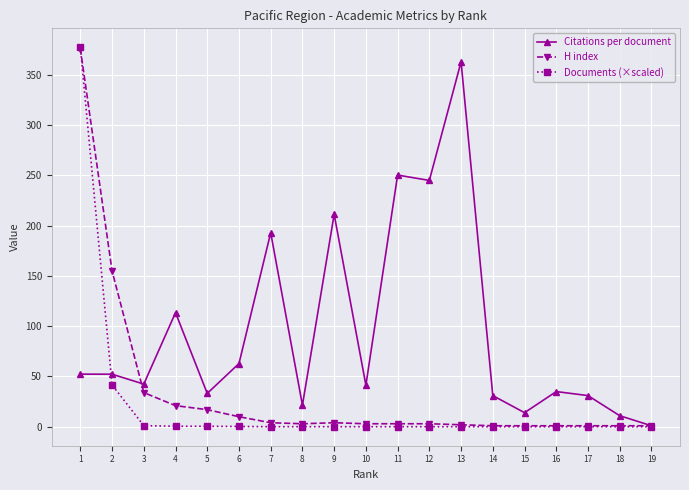

What is the value of the H index point at the 4th from the left?

21.0